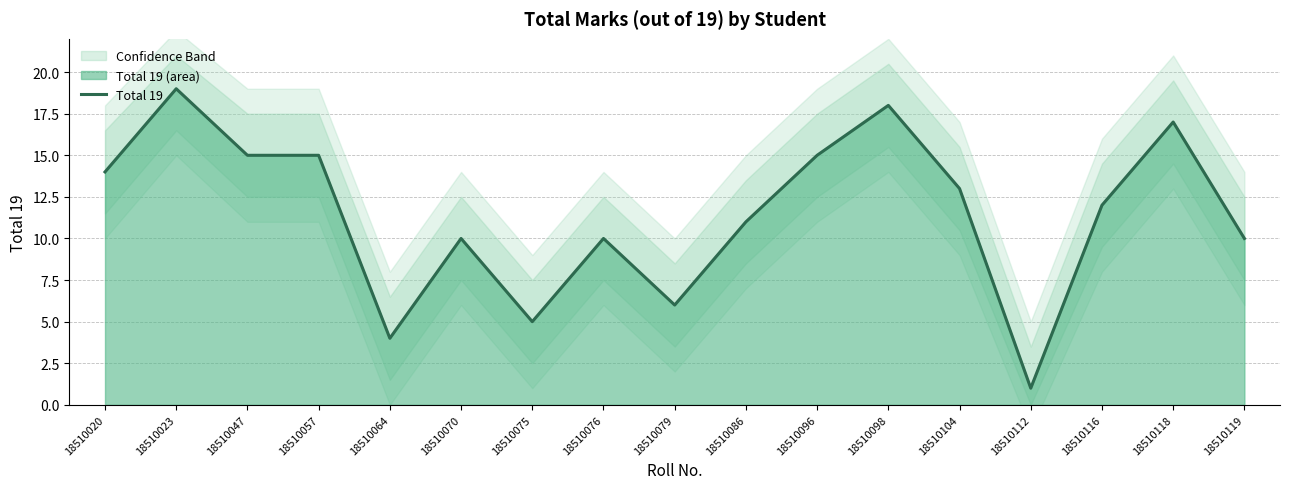

Between 18510057 and 18510076, which is larger?

18510057